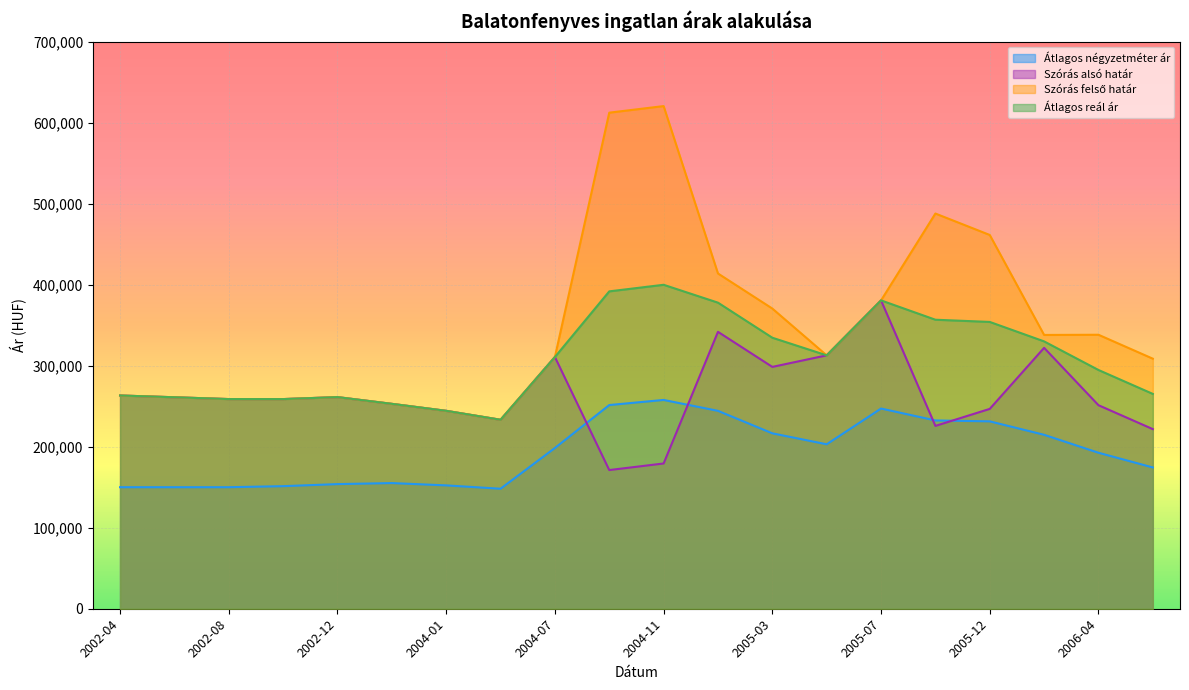

Rank the categories by Szórás felső határ value from lowest to highest.

2004-05, 2004-01, 2003-11, 2002-10, 2002-08, 2002-06, 2002-12, 2002-04, 2006-06, 2004-07, 2005-05, 2006-02, 2006-04, 2005-03, 2005-07, 2005-01, 2005-12, 2005-10, 2004-09, 2004-11